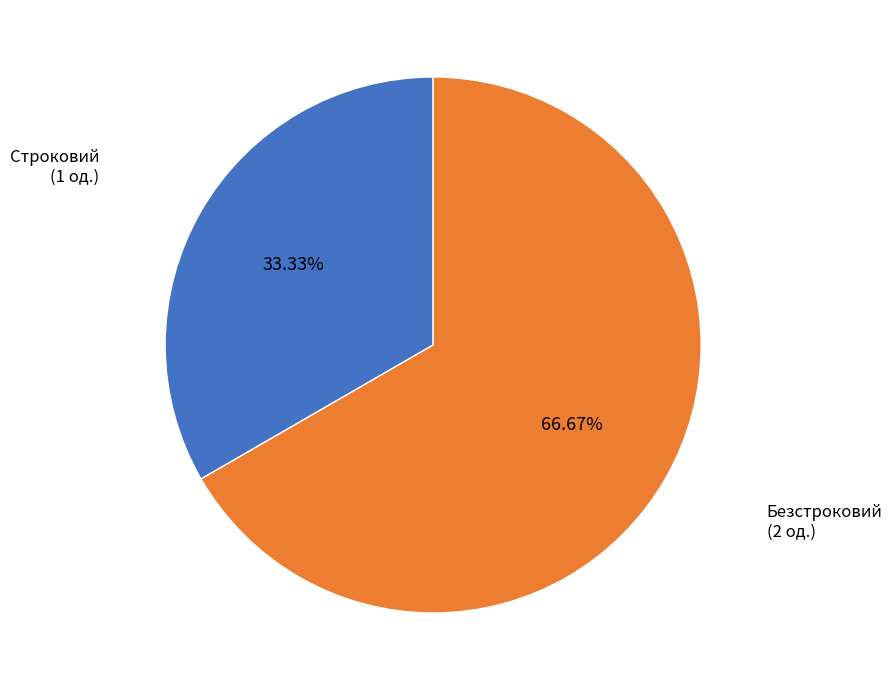

Is there a majority slice in this chart?

Yes